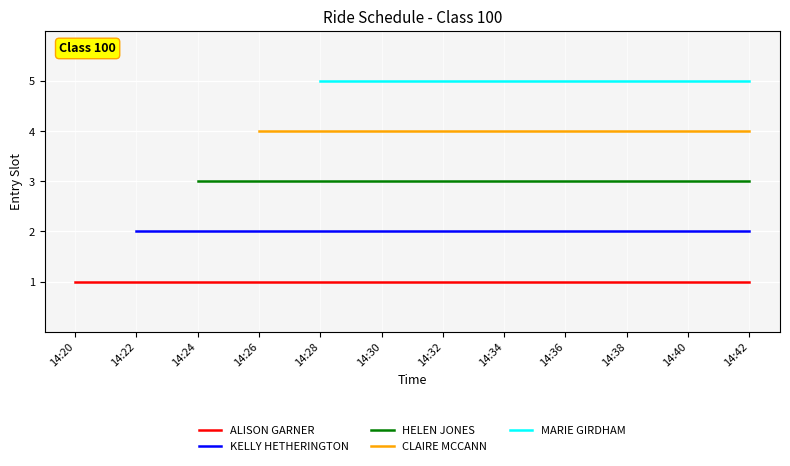

At how many categories does at least one series exceed 4?

8